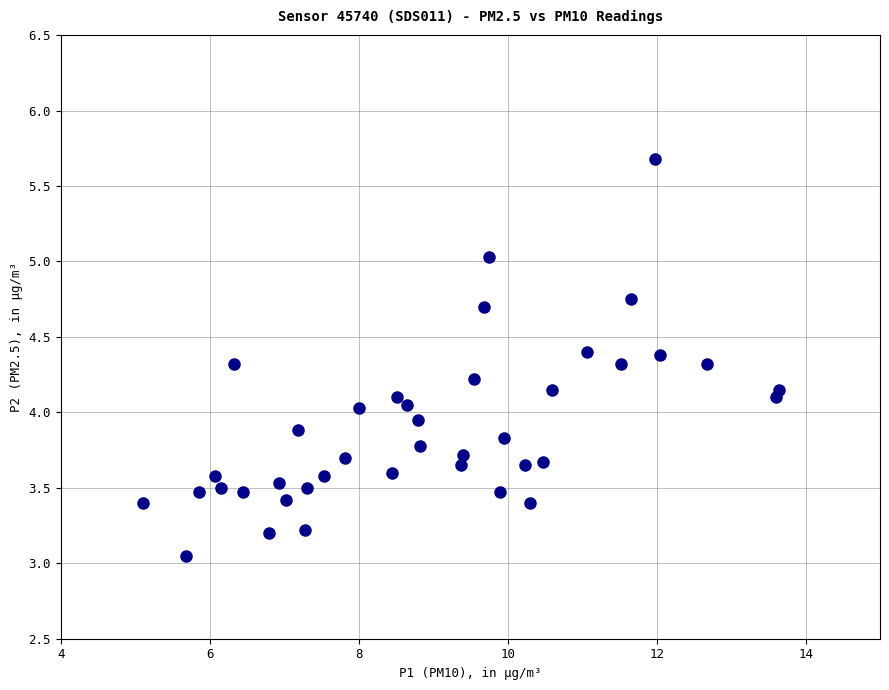

What is the range of X values (max minus min)?

8.6